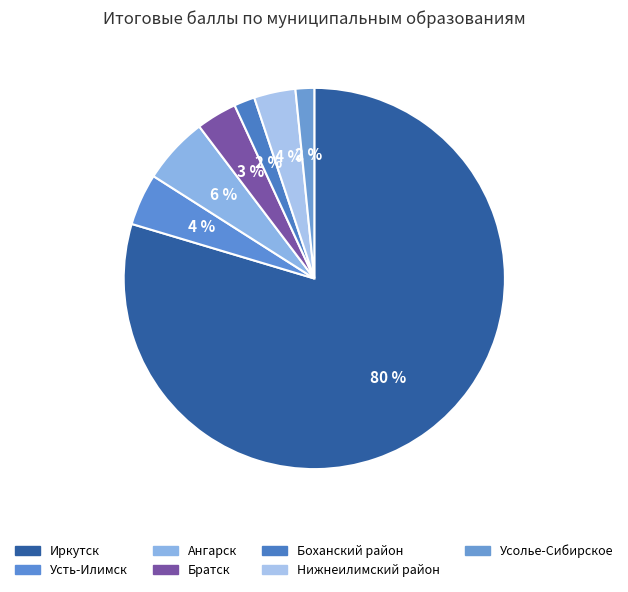

Rank the categories by value from lowest to highest.

Усолье-Сибирское, Боханский район, Братск, Нижнеилимский район, Ангарск, Усть-Илимск, Иркутск